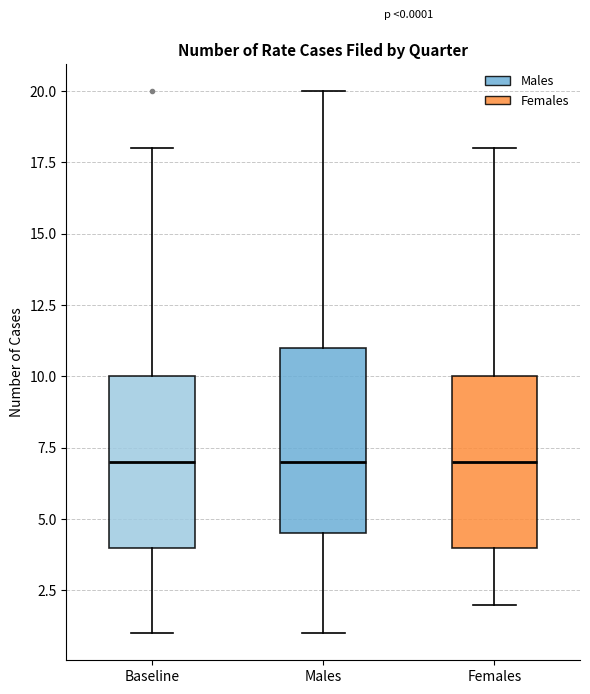

Which box is the tallest, from its lower edge to its upper edge?

Males